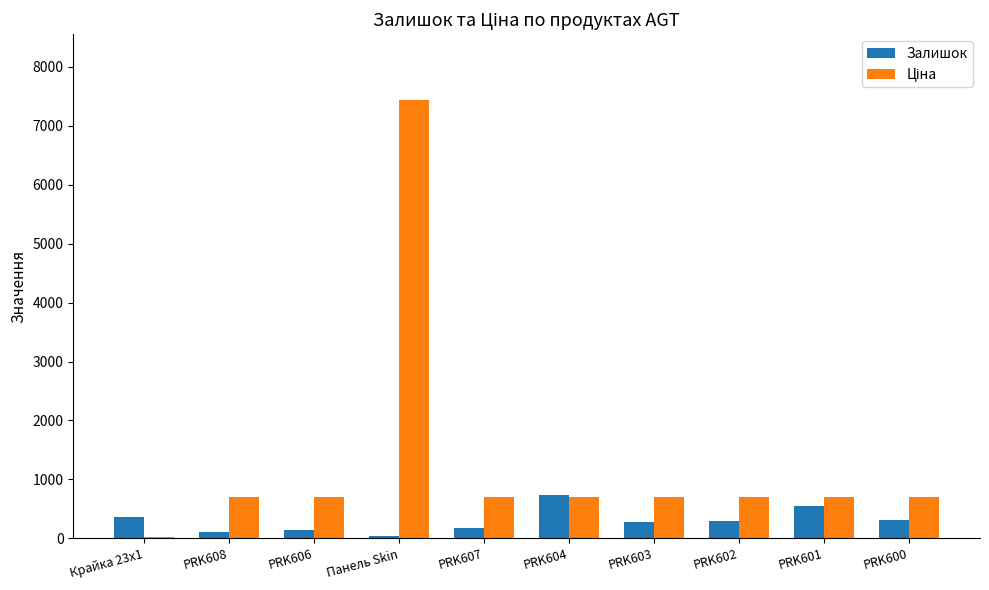

What is the difference between the maximum and minimum values in the Залишок series?

691.0